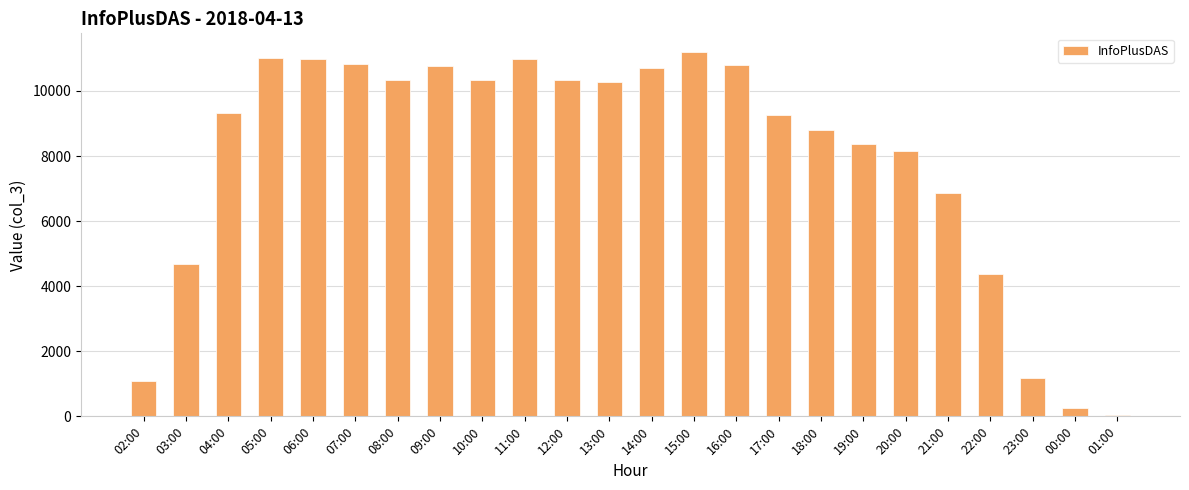

At which label is the value closest to 5632?

03:00